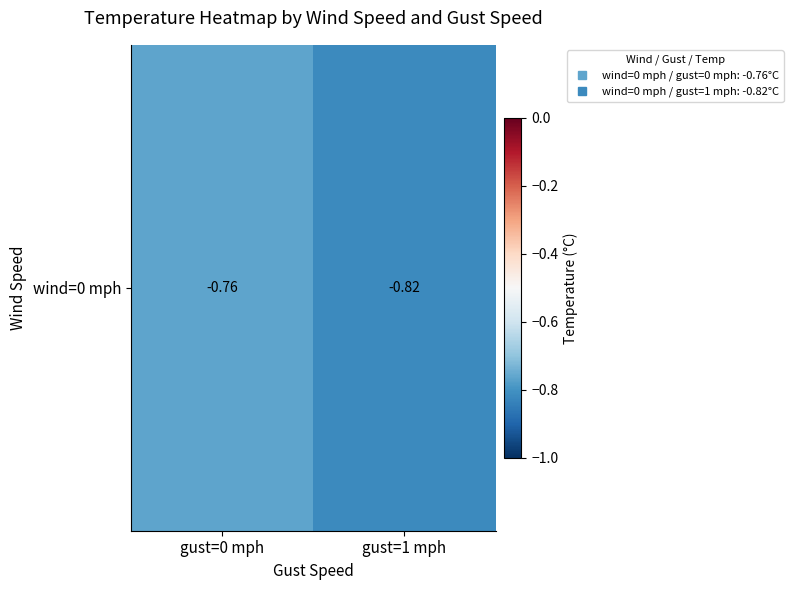

Reading left to right, what are all the values shown in this chart?

gust=0 mph=-0.8	gust=1 mph=-0.8